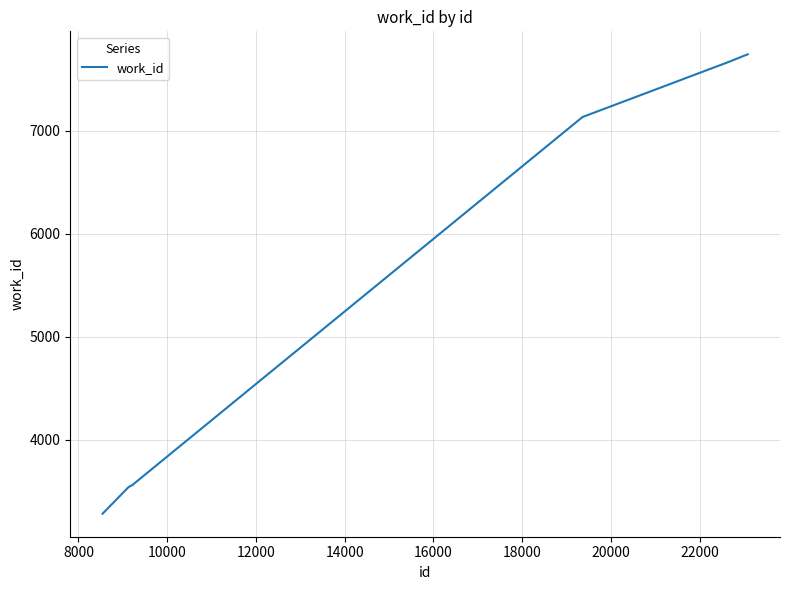

What is the difference between the maximum and minimum values?

4462